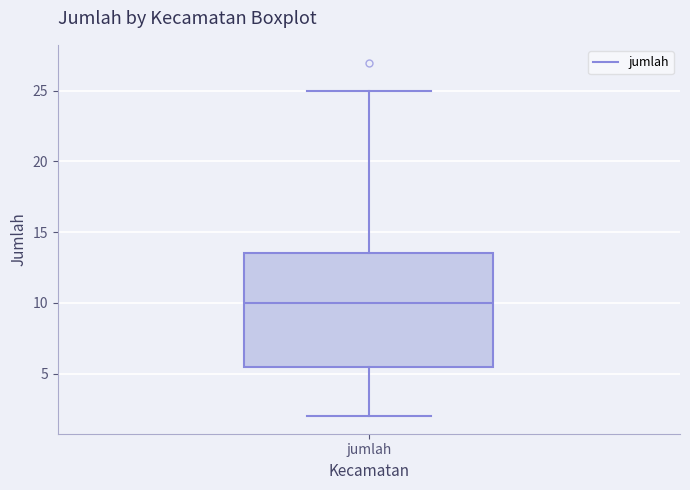

Transcribe this box plot: give where the median line is, the range the box spans, and where the two whiskers end, as read against the y-axis. The values are not printed on the chart, so give them approximately, as read against the axis.

median 10.0, box 5.5 to 13.5, whiskers 2.0 to 25.0